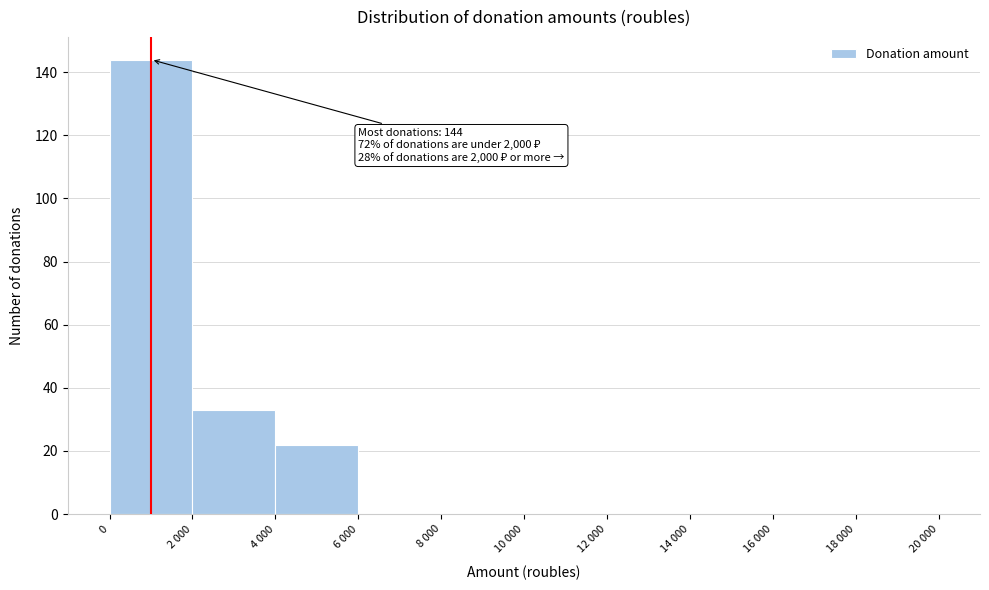

Reading left to right, list all the values displayed in this chart.

0=144	2 000=33	4 000=22	6 000=0	8 000=0	10 000=0	12 000=0	14 000=0	16 000=0	18 000=0